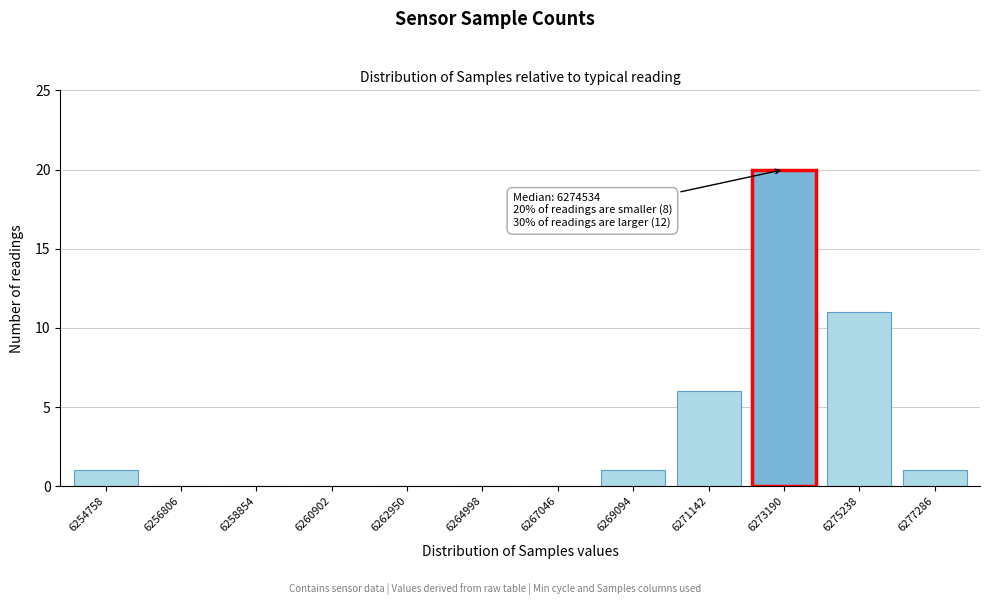

Reading left to right, transcribe all the data shown in this chart.

6254758=1	6256806=0	6258854=0	6260902=0	6262950=0	6264998=0	6267046=0	6269094=1	6271142=6	6273190=20	6275238=11	6277286=1